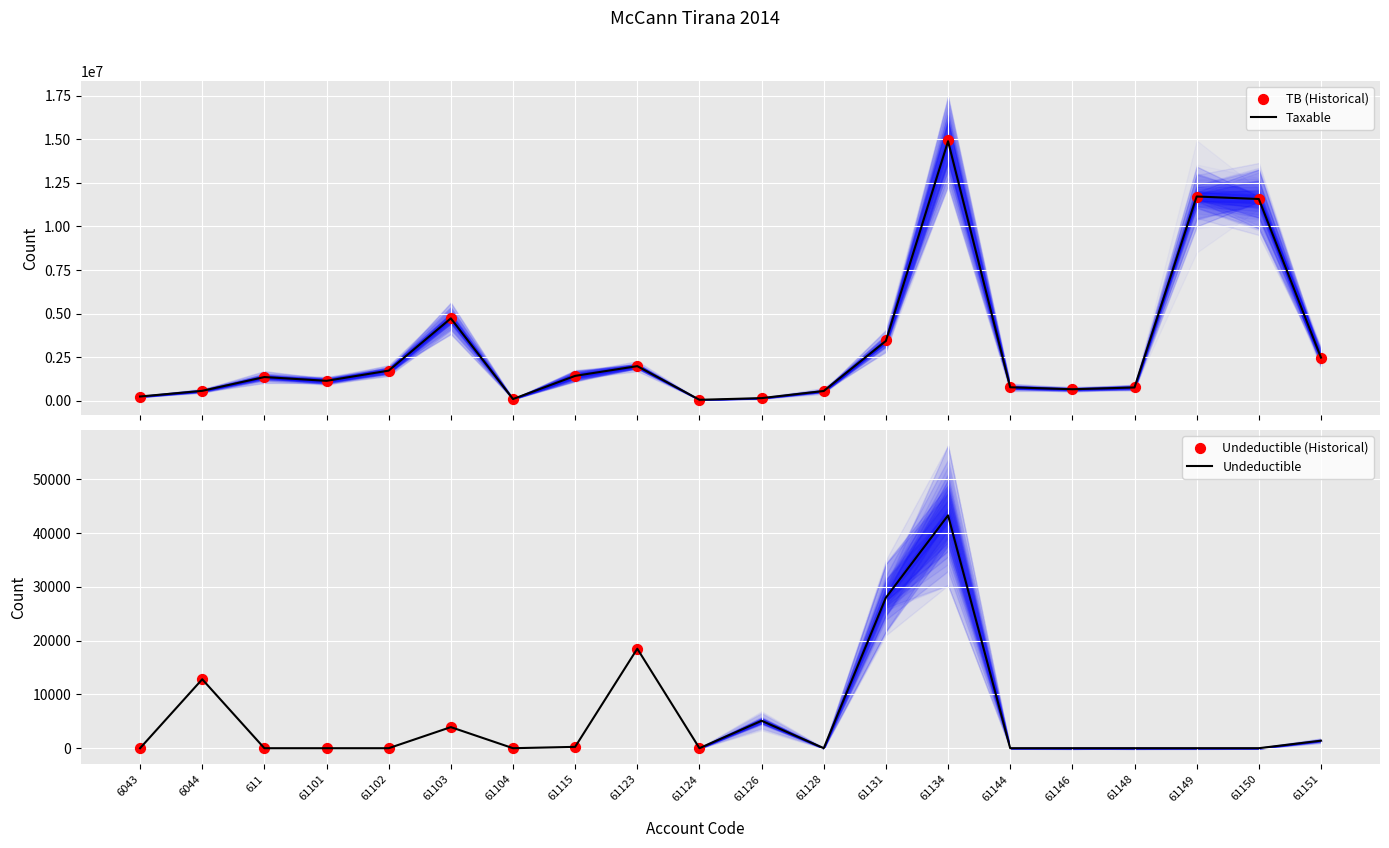

Which series contains the lowest Y value?

Undeductible